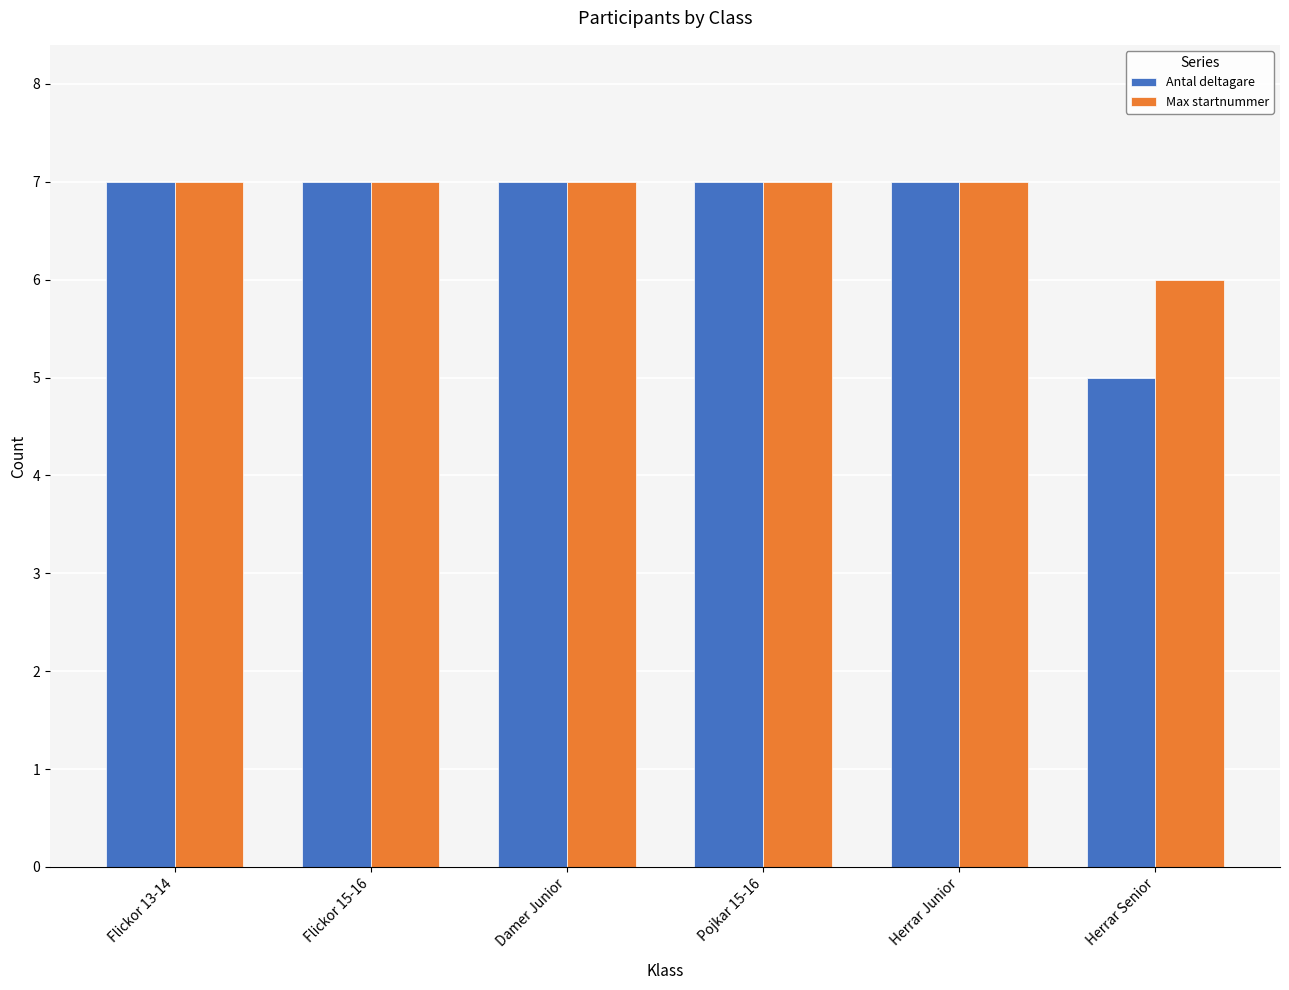

Where is Max startnummer nearest to the value 6?

Herrar Senior